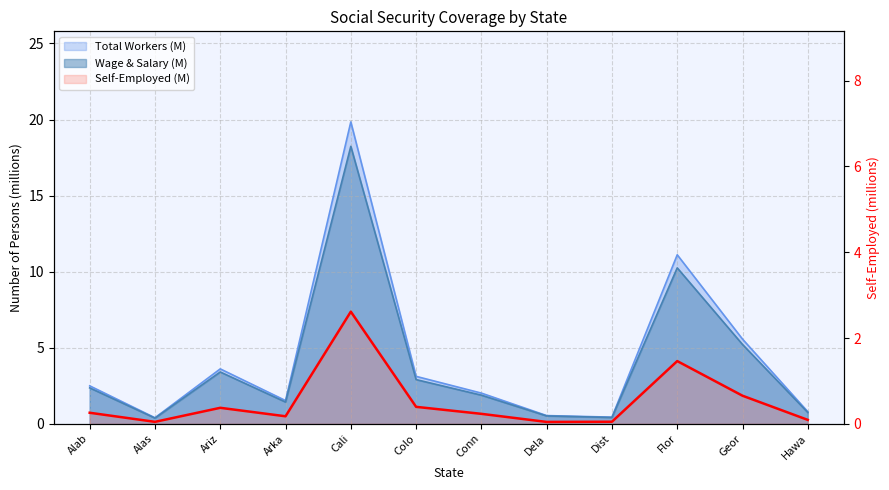

The Wage & Salary (M) series shows 0.7 at Hawa. True or false?

True